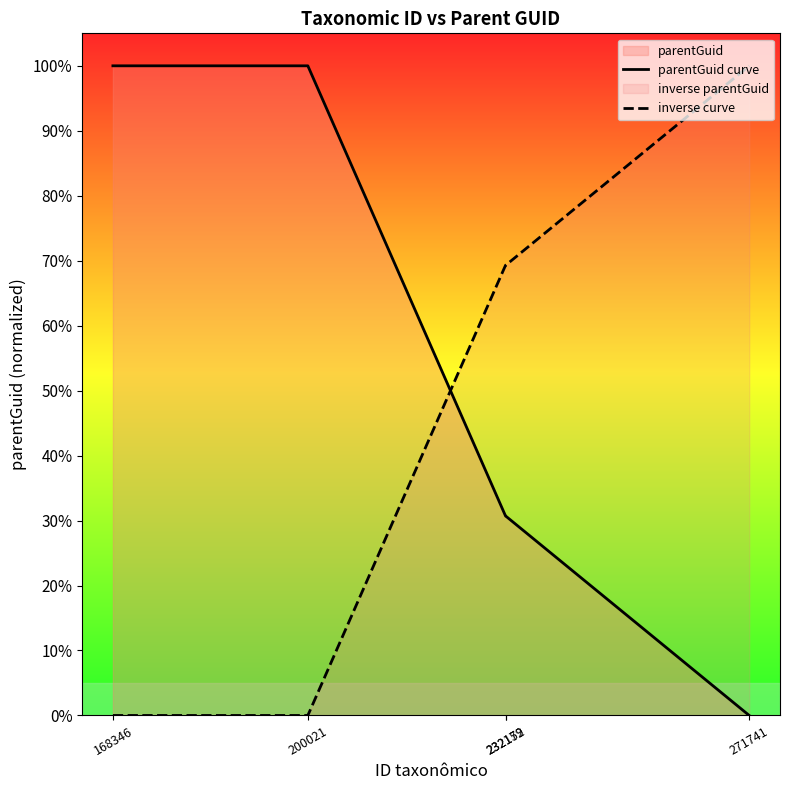

Which has a higher value, 200021 or 232152?

200021